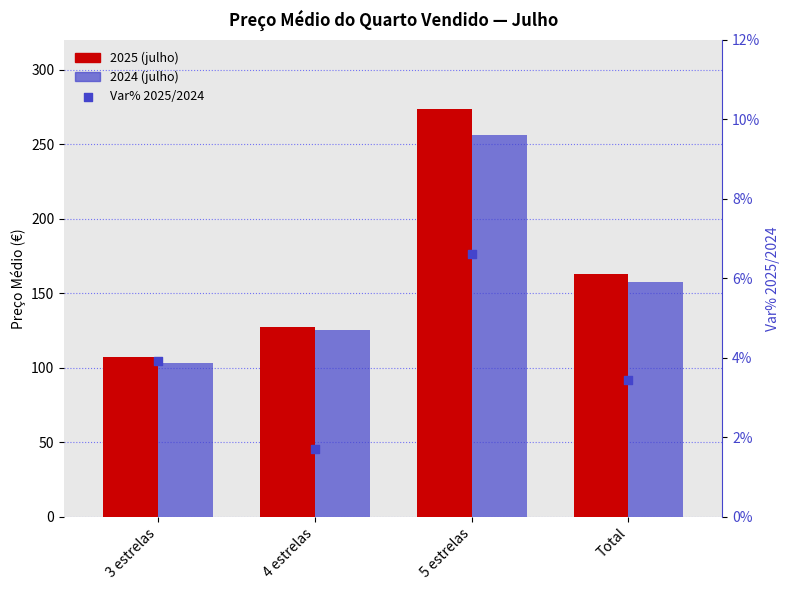

At how many categories does at least one series exceed 229?

1